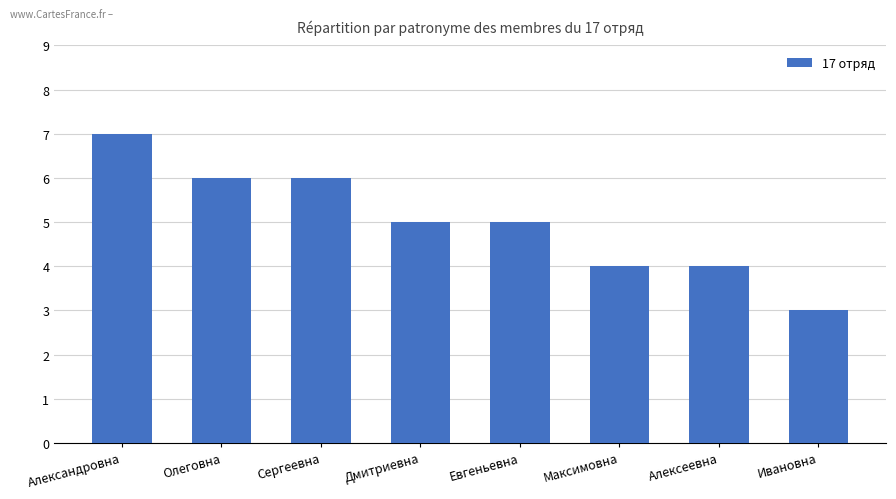

What is the greatest value displayed?

7